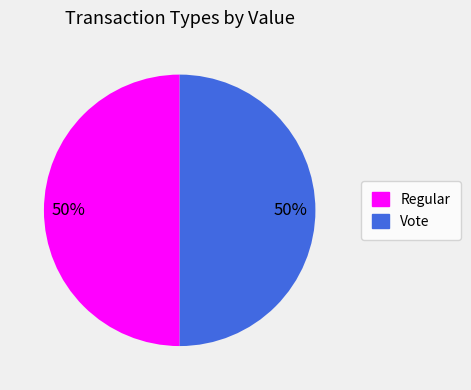

What percentage is the Regular slice, to the nearest percent?

50%